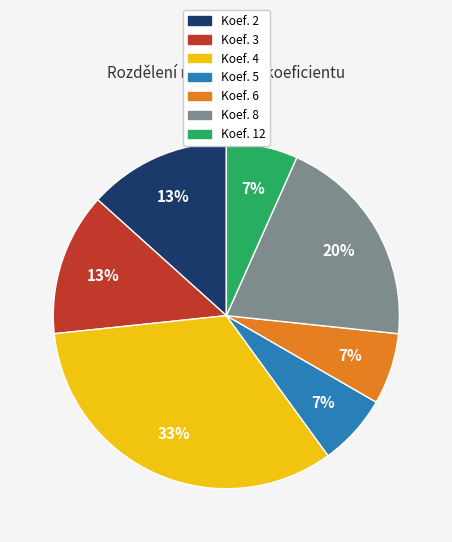

Which category has the biggest portion of the pie?

Koef. 4